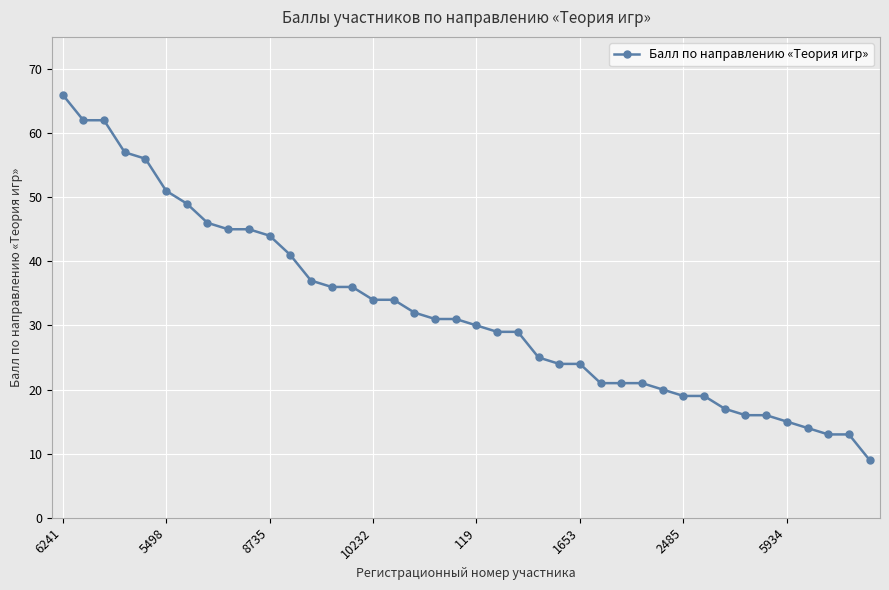

What is the greatest value displayed?

66